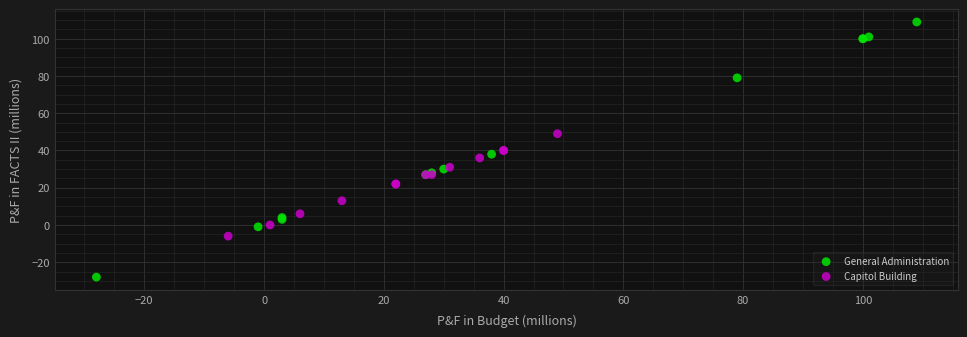

What are all the series names shown in the legend?

General Administration, Capitol Building